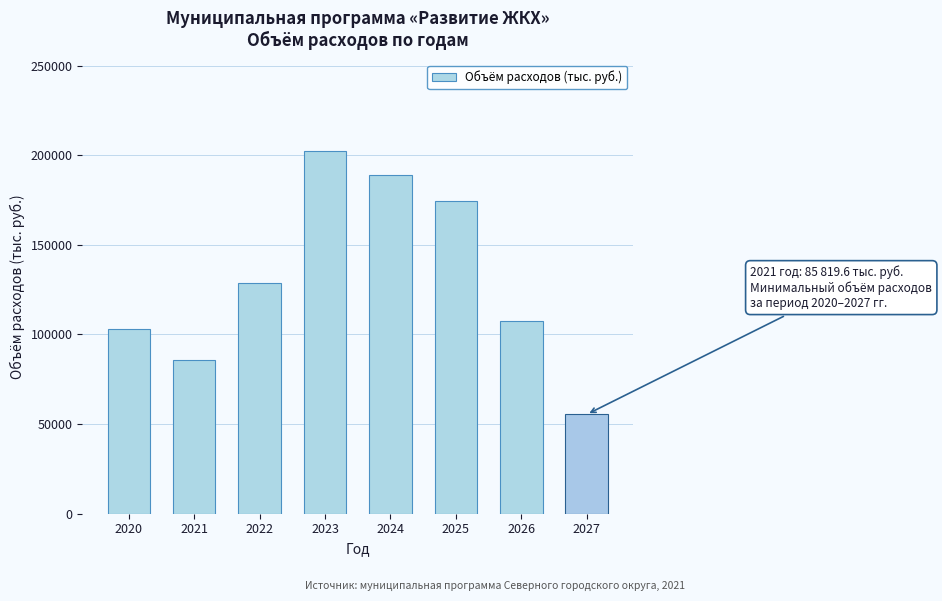

Reading left to right, what are all the values shown in this chart?

102852.1	85819.6	128540.6	202467.7	188678.4	174321.0	107346.1	55378.3